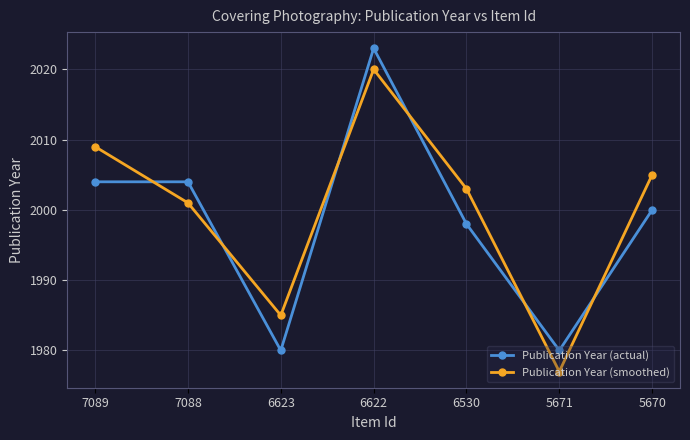

Reading left to right, transcribe all the data shown in this chart.

Publication Year (actual): 2004	2004	1980	2023	1998	1980	2000
Publication Year (smoothed): 2009	2001	1985	2020	2003	1977	2005